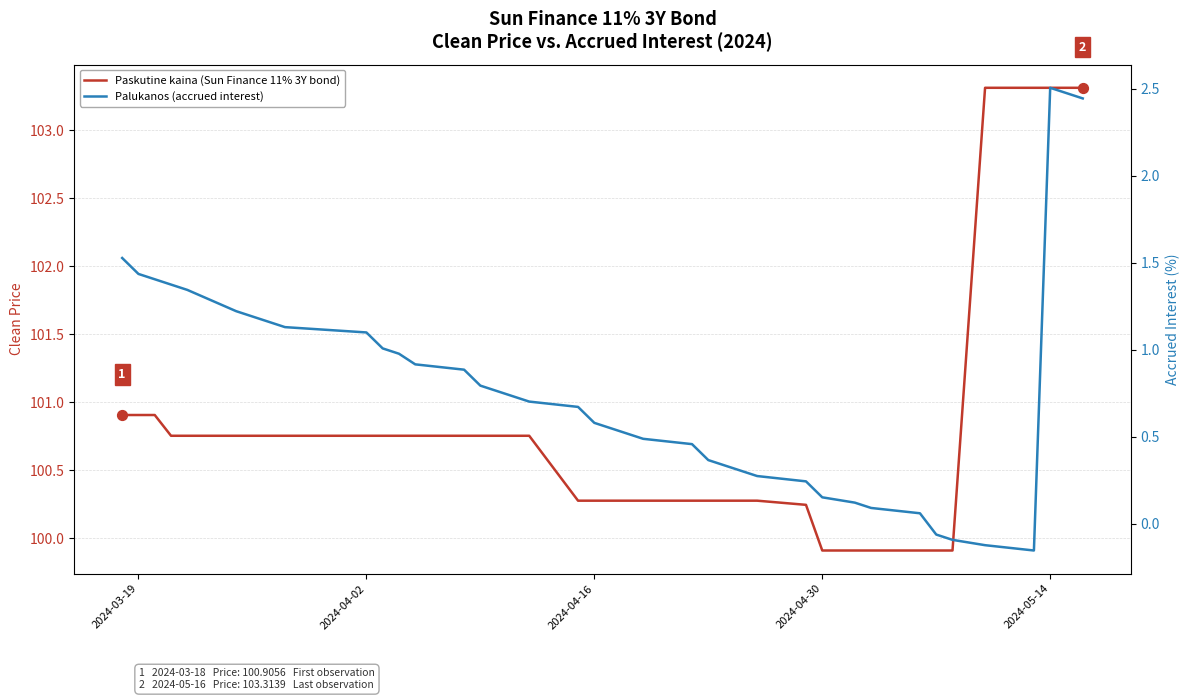

What are all the series names shown in the legend?

Paskutine kaina (Sun Finance 11% 3Y bond), Palukanos (accrued interest)